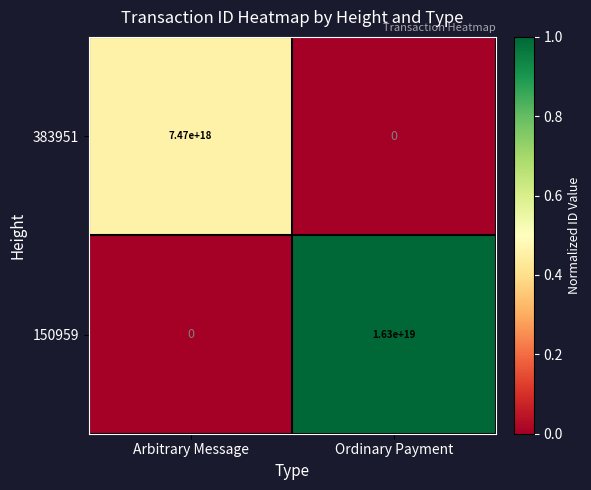

How many categories are shown in the chart?

2